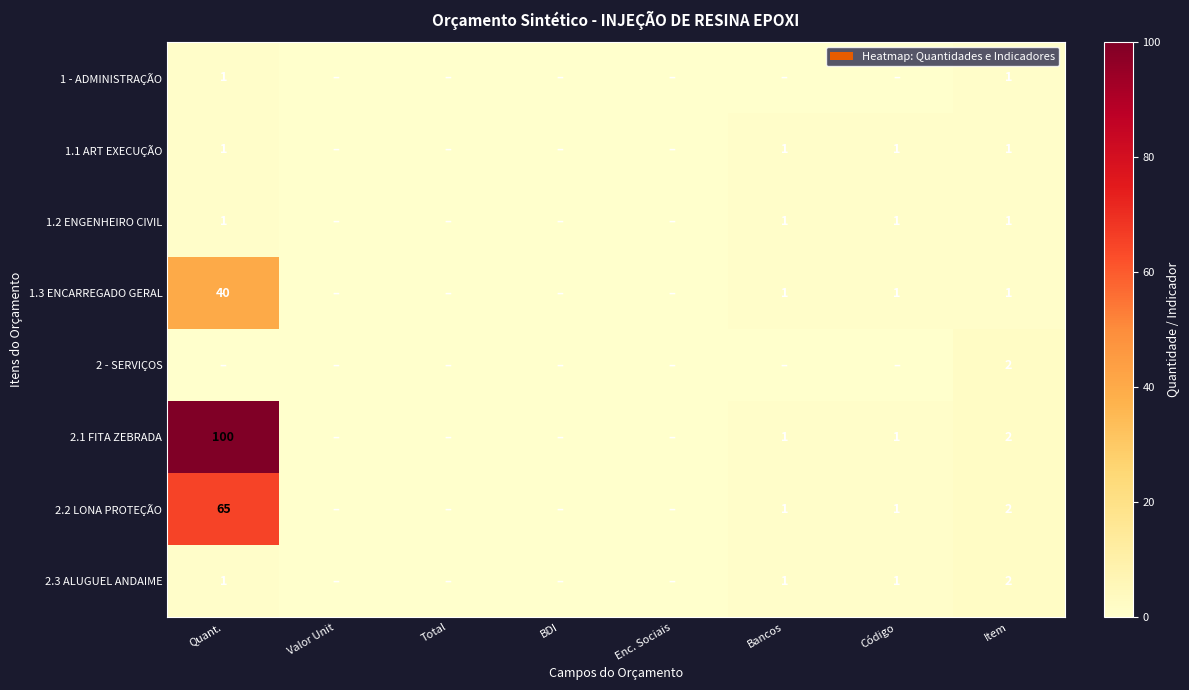

The 2.2 LONA PROTEÇÃO series shows 116 at Quant.. True or false?

False